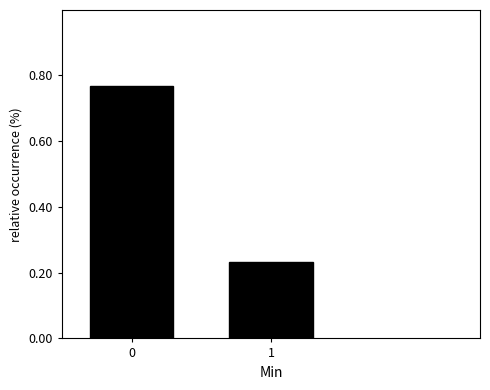

True or false: the data shows 0.1 at 1.

False